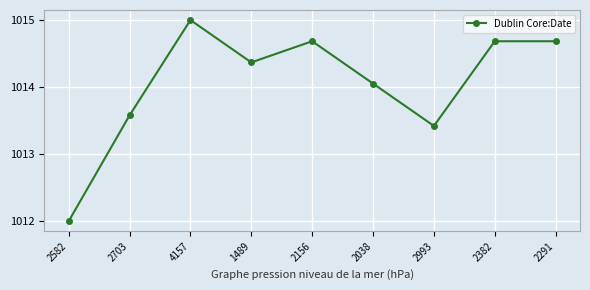

What is the difference between the values at 2291 and 2582?

2.7